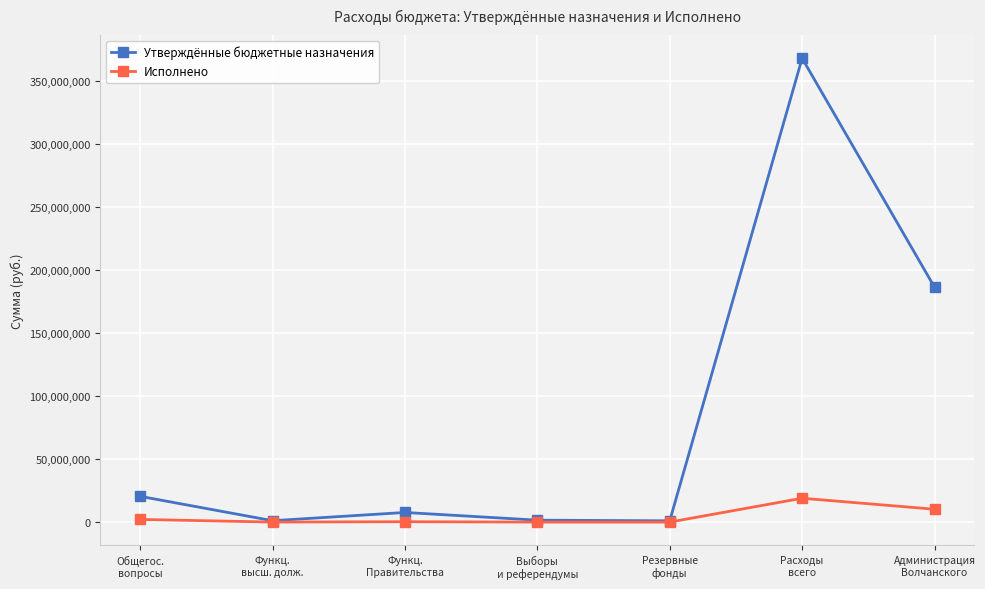

Between Общегос.
вопросы and Расходы
всего, which series saw the biggest shift?

Утверждённые бюджетные назначения